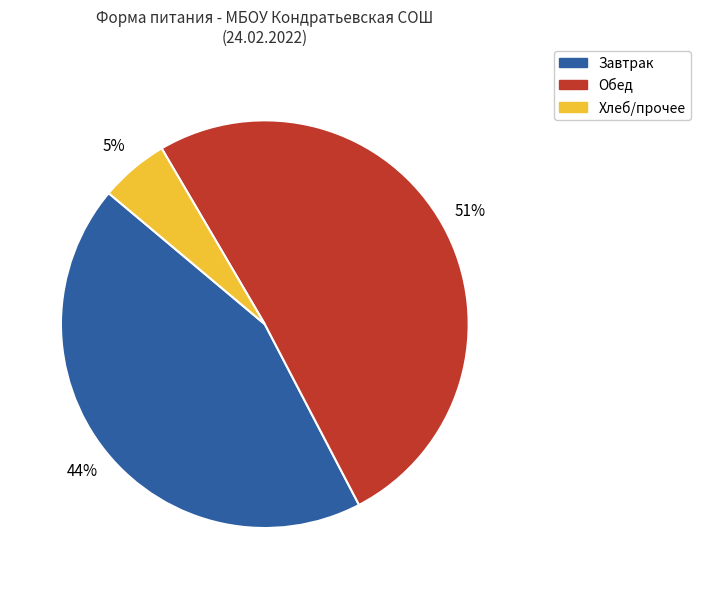

Is there any slice that represents more than half of the pie?

Yes